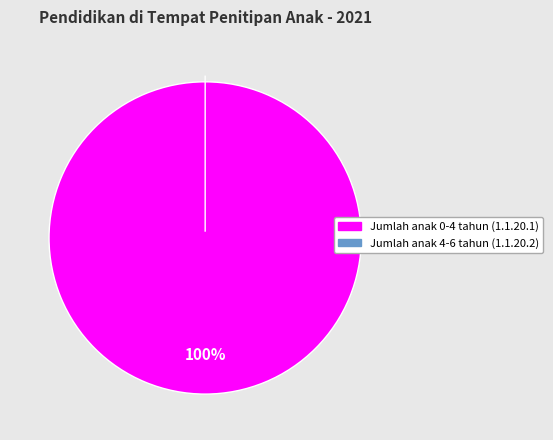

Count the number of slices in the pie.

2